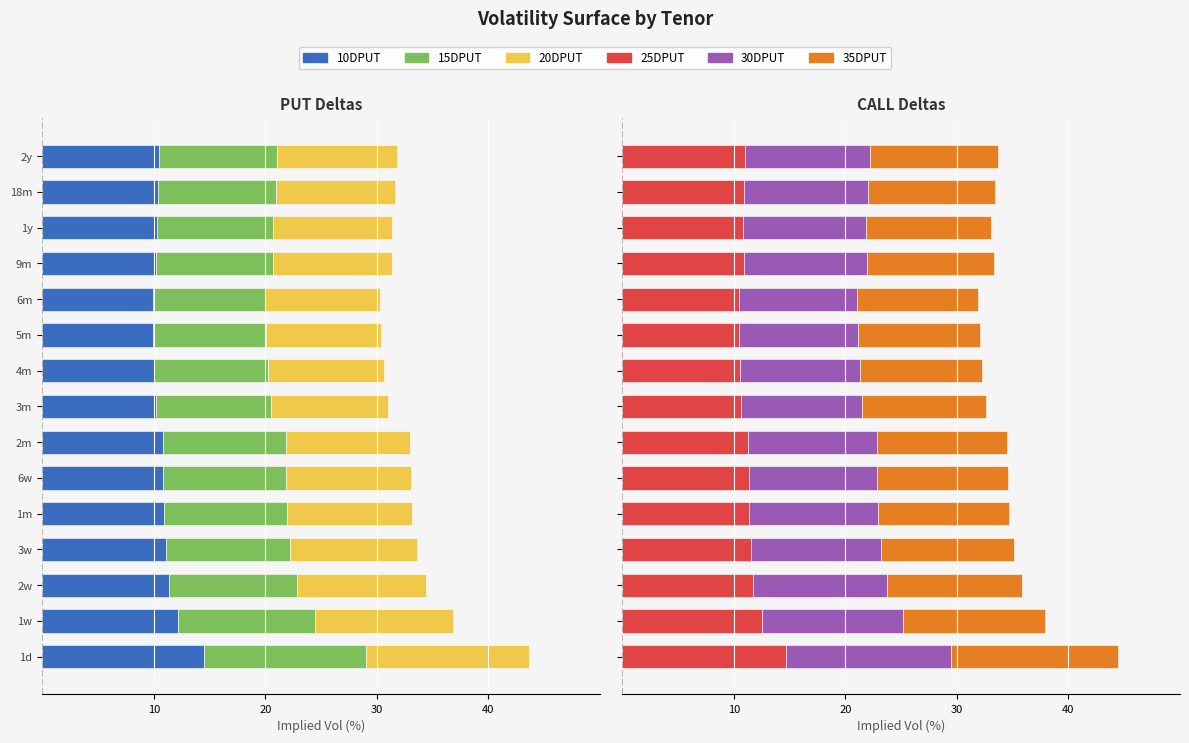

List the series in order of their peak value, lowest first.

20DPUT, 15DPUT, 10DPUT, 25DPUT, 30DPUT, 35DPUT